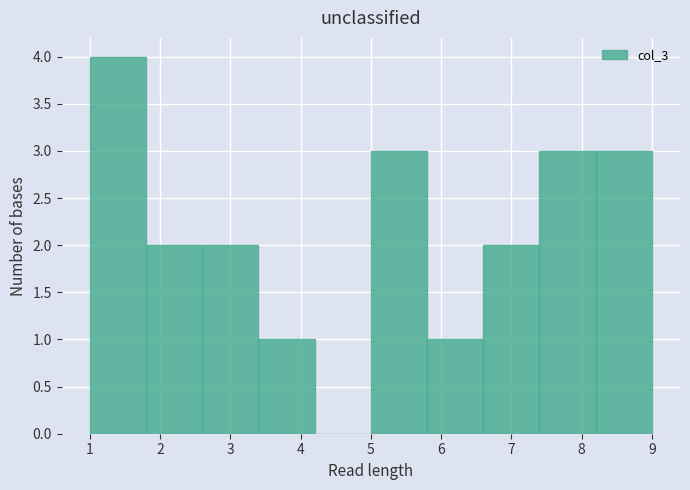

Reading left to right, list every bar in this chart as the range it spans on the x-axis followed by its height. The values are not printed on the chart, so give them approximately, as read against the axis.

1.0 to 1.8: 4
1.8 to 2.6: 2
2.6 to 3.4: 2
3.4 to 4.2: 1
4.2 to 5.0: 0
5.0 to 5.8: 3
5.8 to 6.6: 1
6.6 to 7.4: 2
7.4 to 8.2: 3
8.2 to 9.0: 3